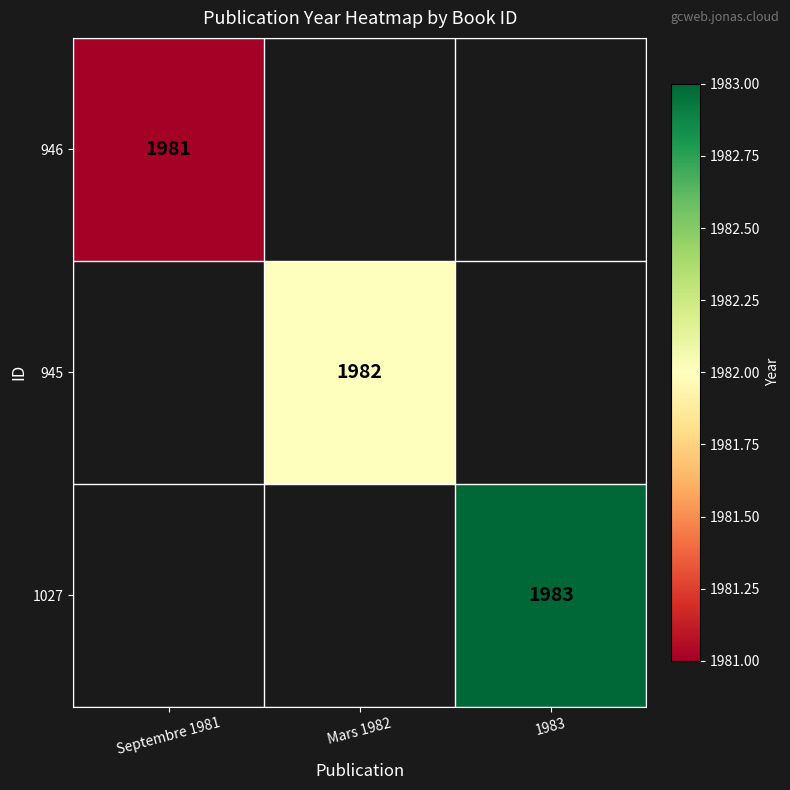

The value of 945 at Mars 1982 is 2631. True or false?

False